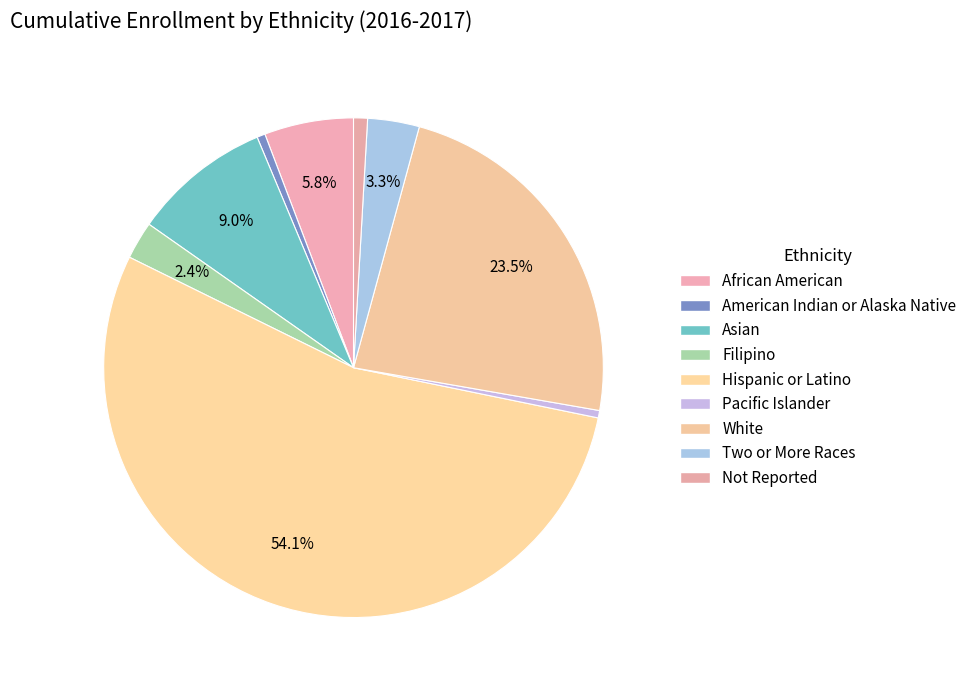

How many slices are in this pie chart?

9